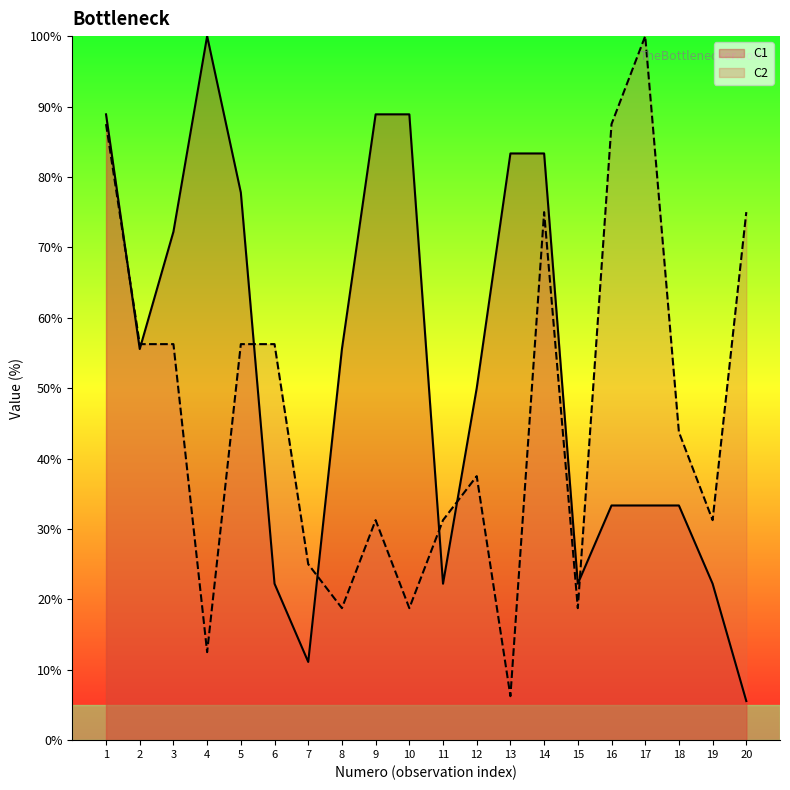

In C2, how many points are higher than both neighbors (excluding endpoints)?

4